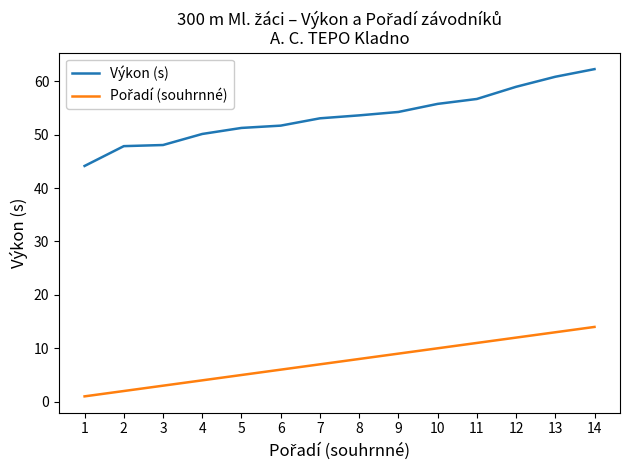

Which series has the widest spread of values?

Výkon (s)